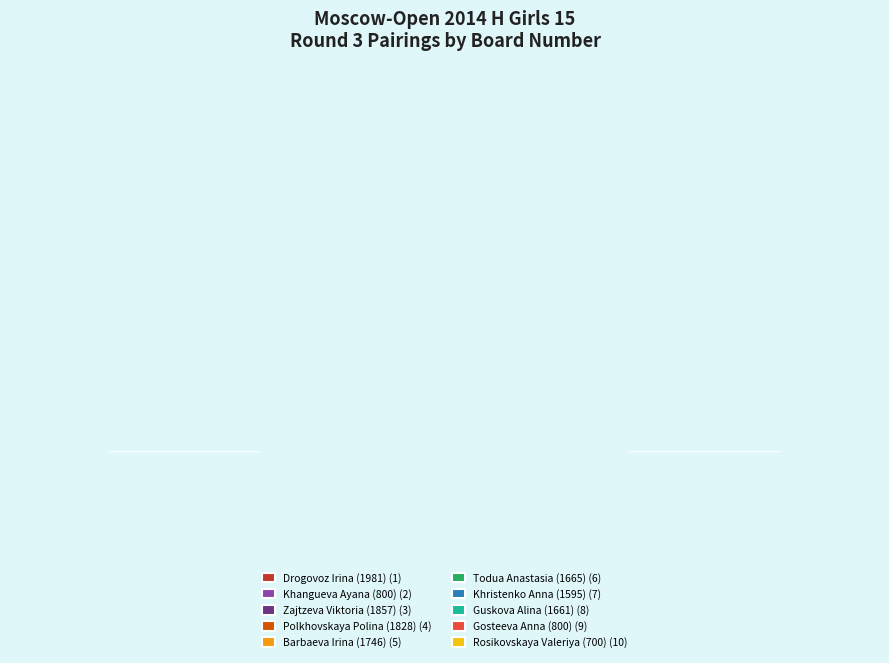

Do Gosteeva Anna (800) and Khangueva Ayana (800) together represent more than half of the pie?

No